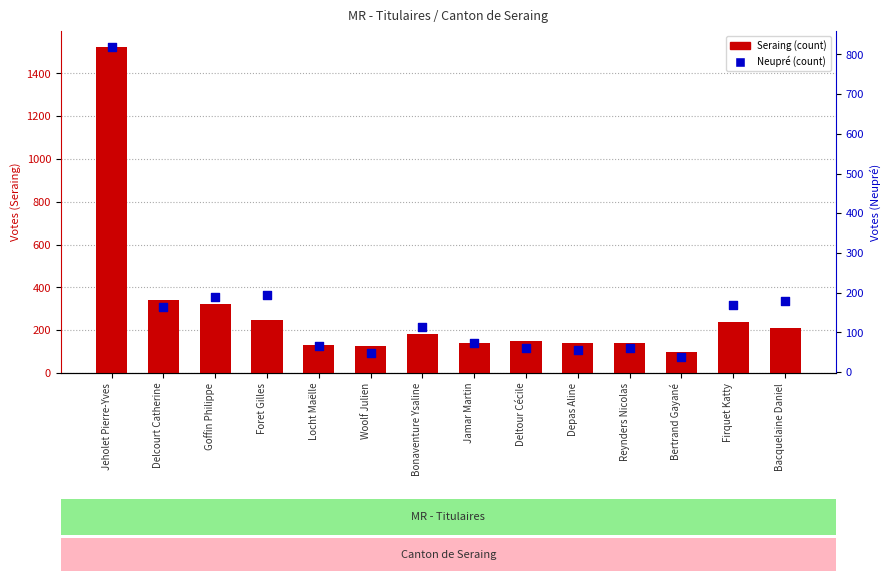

Is the value of Neupré at Woolf Julien greater than the value of Seraing at Woolf Julien?

No